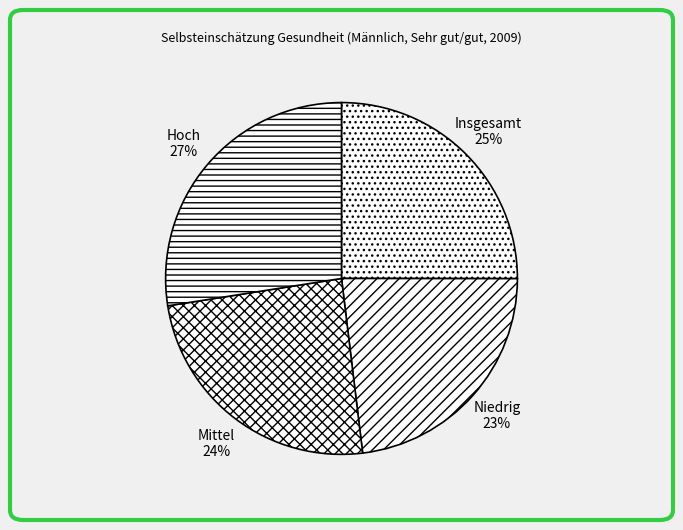

To the nearest percent, what portion does Mittel represent?

24%